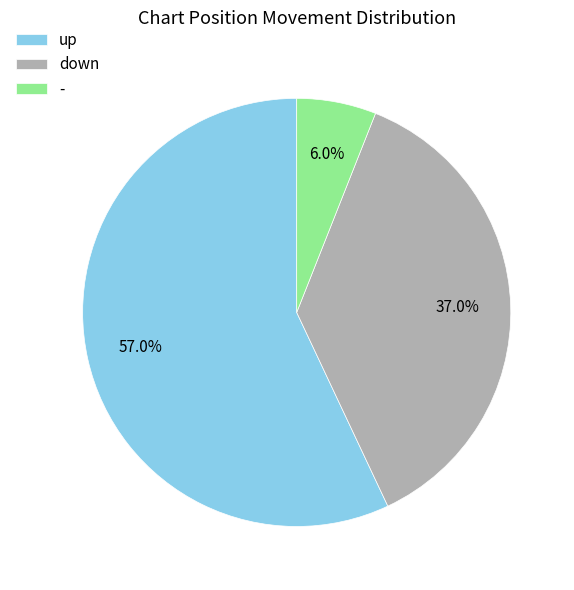

The - slice represents 6% of the pie. True or false?

True